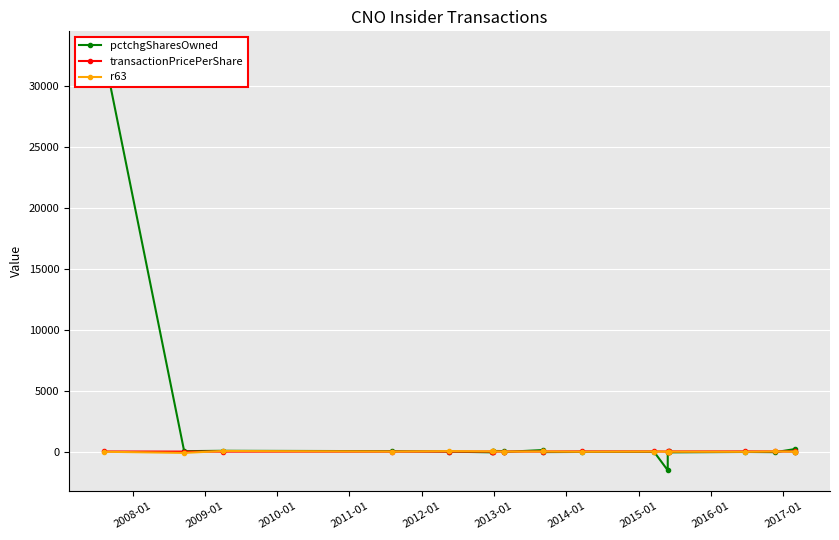

True or false: pctchgSharesOwned has a value of 12.9 at 2014-01.

False